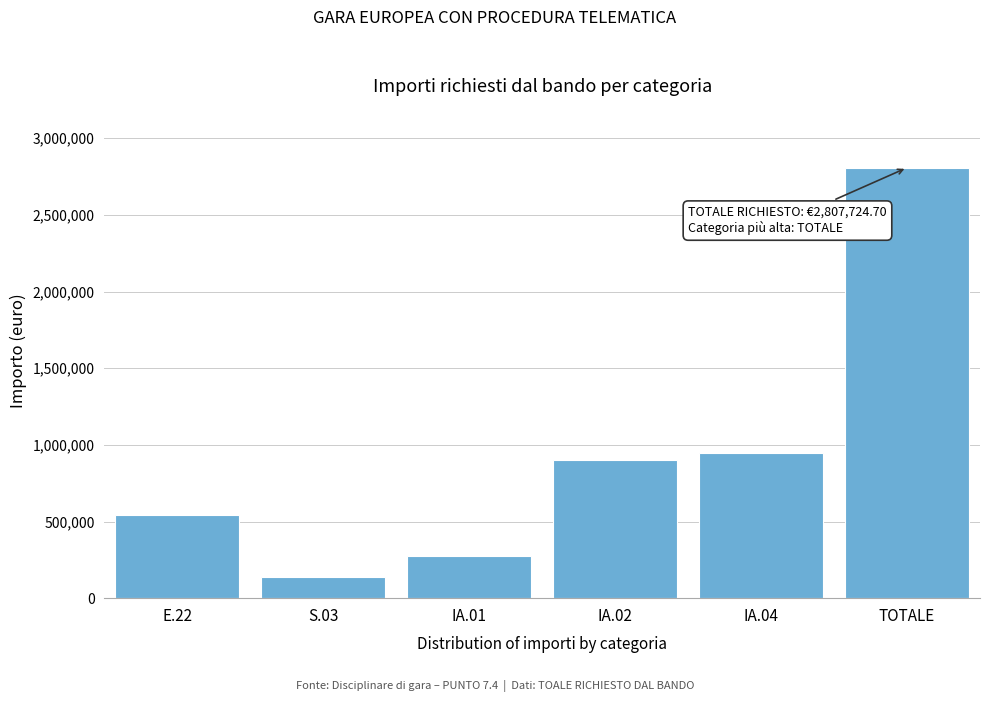

Reading left to right, extract all data points from this chart.

543462.3	137262.0	277917.0	902041.7	947041.7	2807724.7